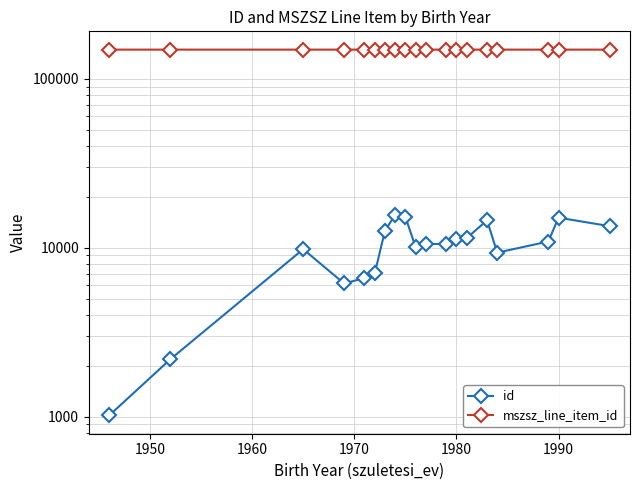

What is the difference between the maximum and second lowest values in the id series?

13488